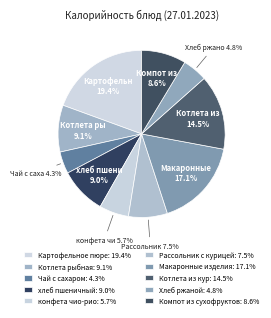

How many slices are in this pie chart?

10